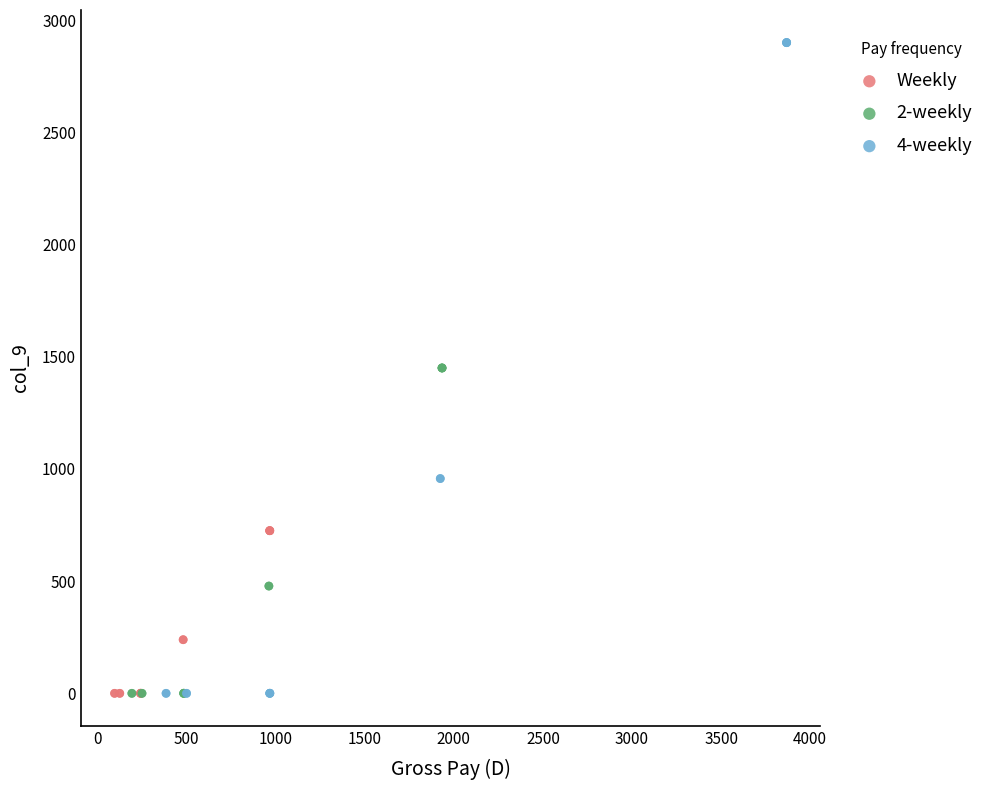

Which series has the largest Y range (max minus min)?

4-weekly